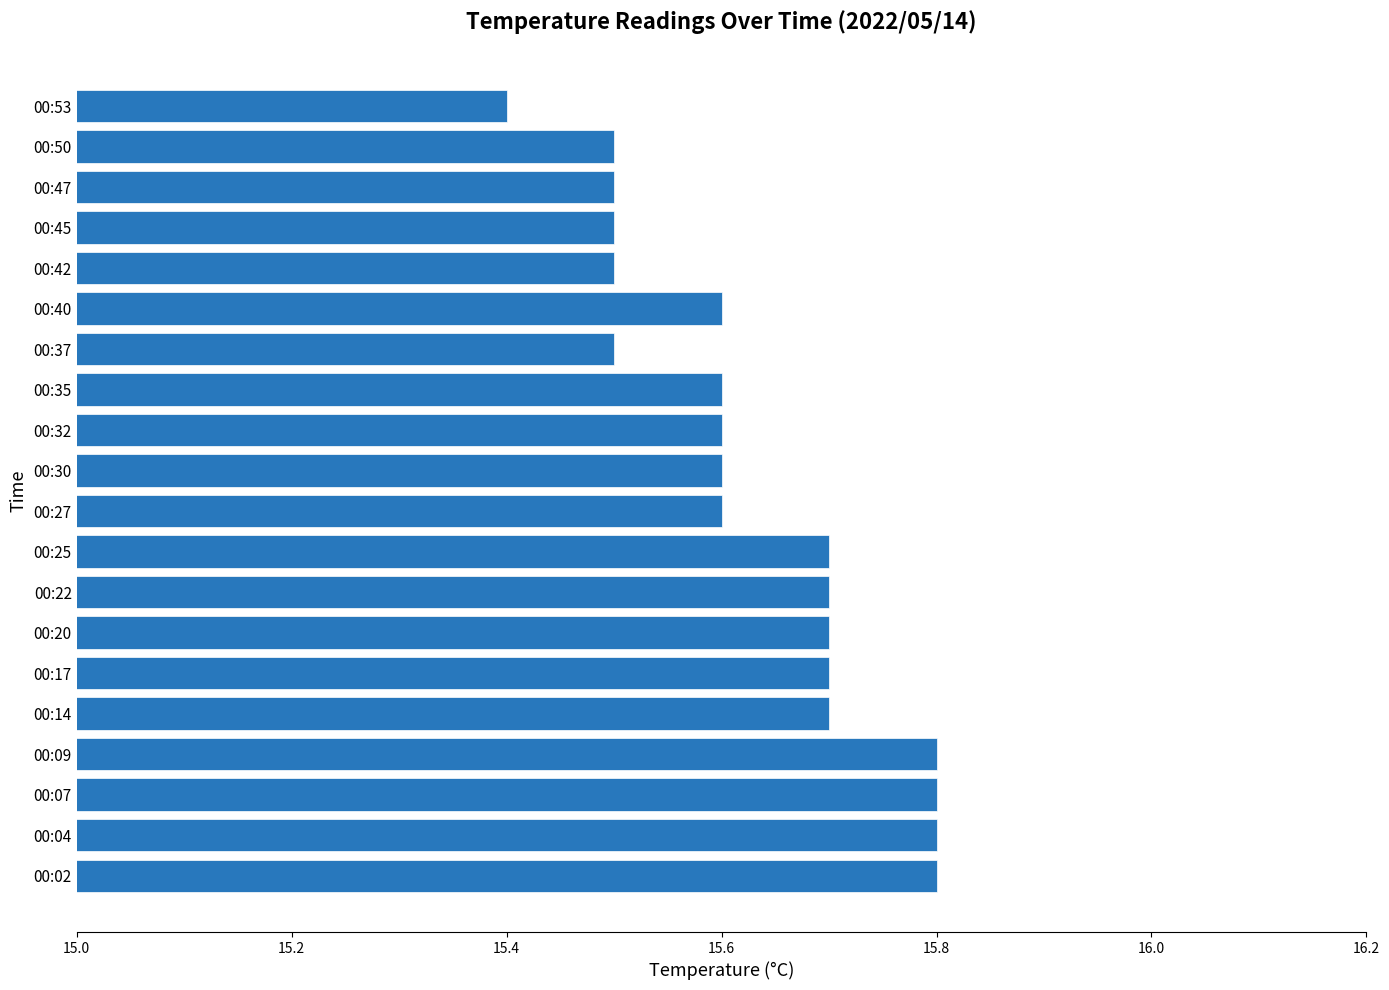

What is the ratio of the value at 00:20 to the value at 00:25?

1.0